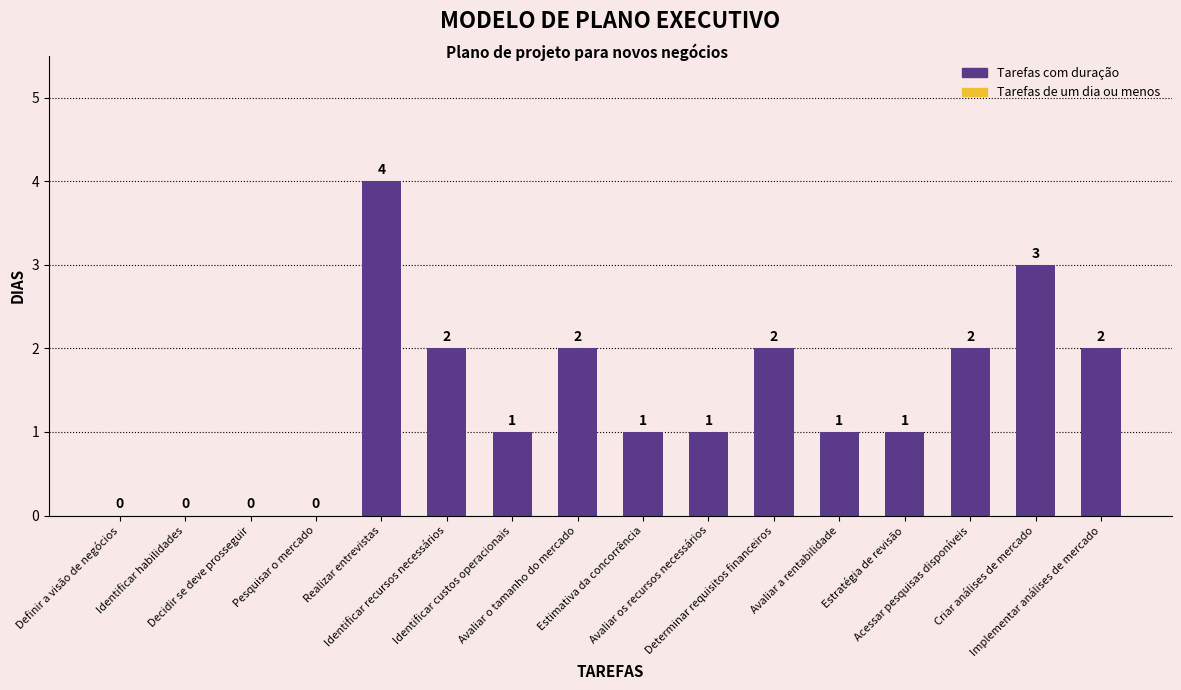

The chart shows a value of 2 at Implementar análises de mercado. True or false?

True